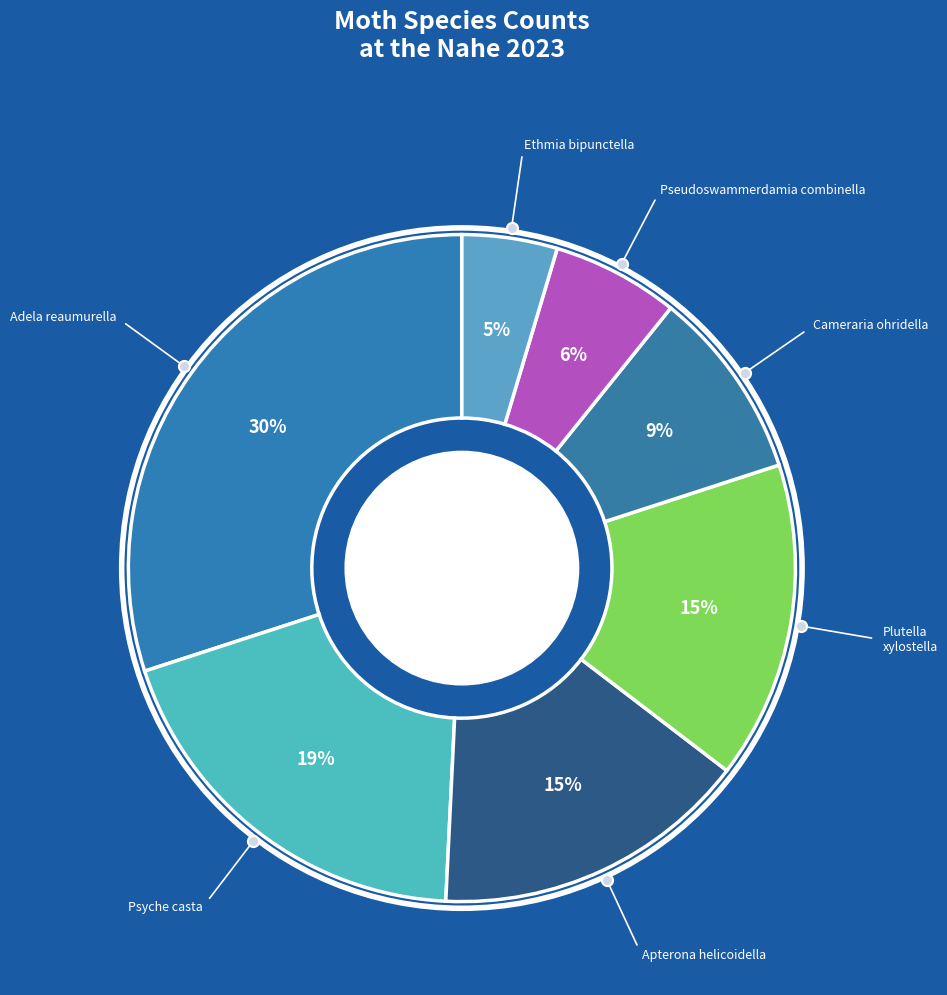

Count the number of slices in the pie.

7